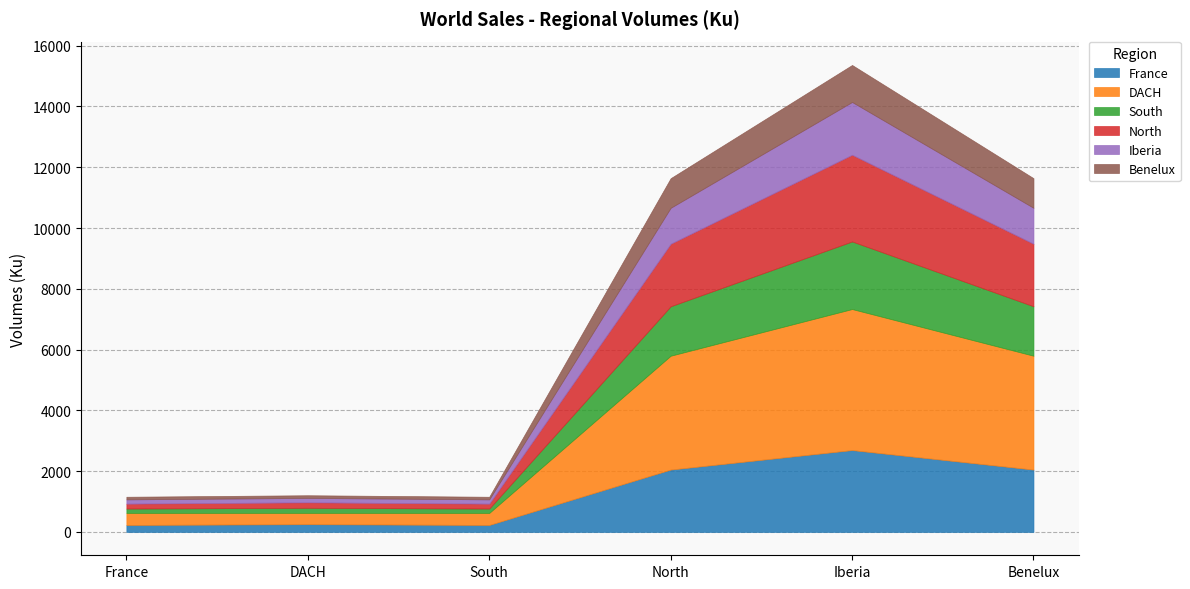

What is the total value across all series at Benelux?

11641.5